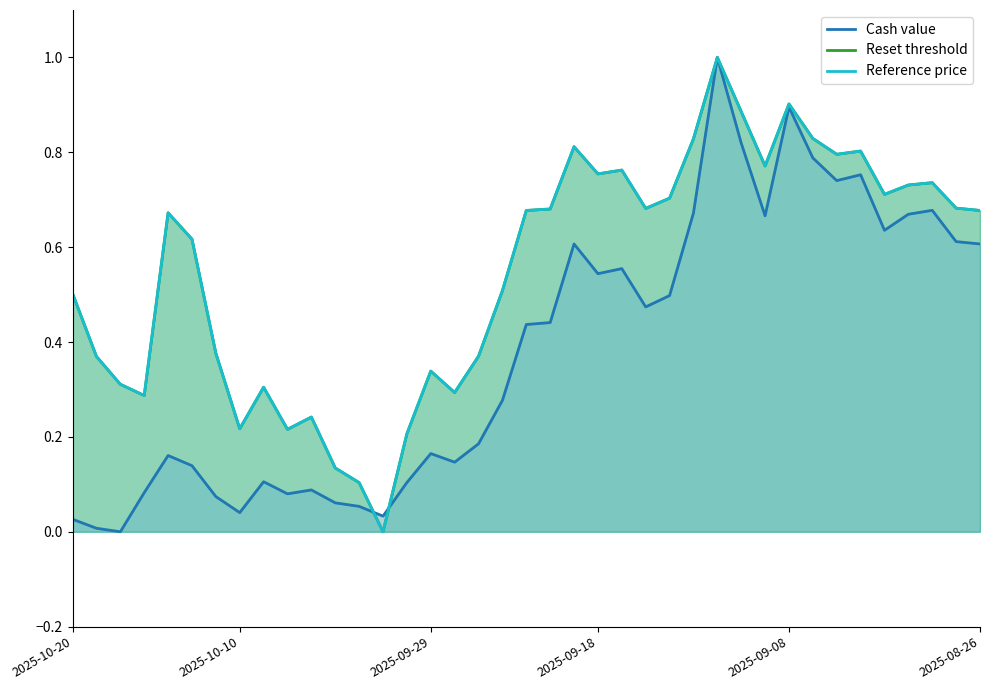

At which category is the sum across all series the highest?

27